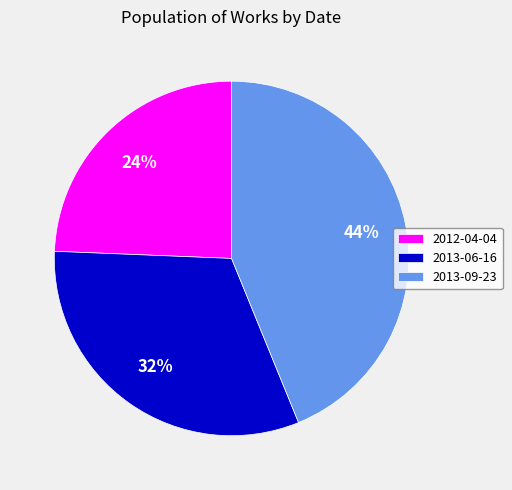

Which has a higher value, 2013-06-16 or 2013-09-23?

2013-09-23